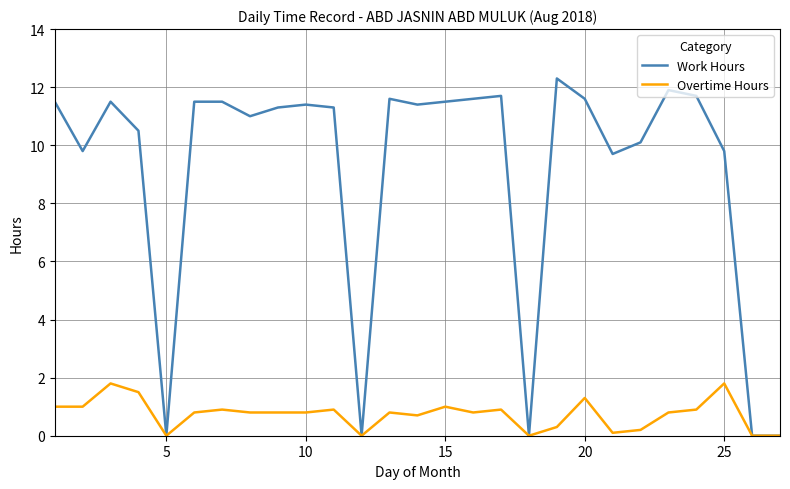

What is the greatest value displayed?

12.3